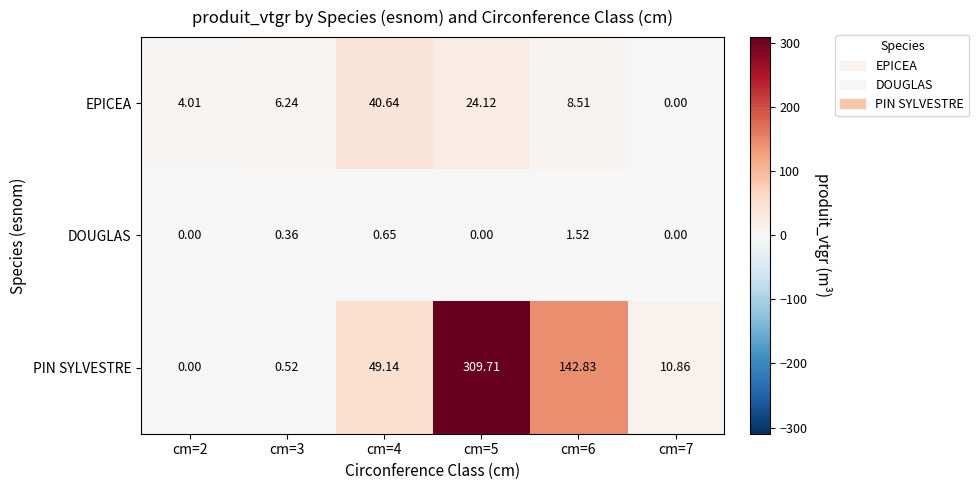

How many series are shown in this chart?

3